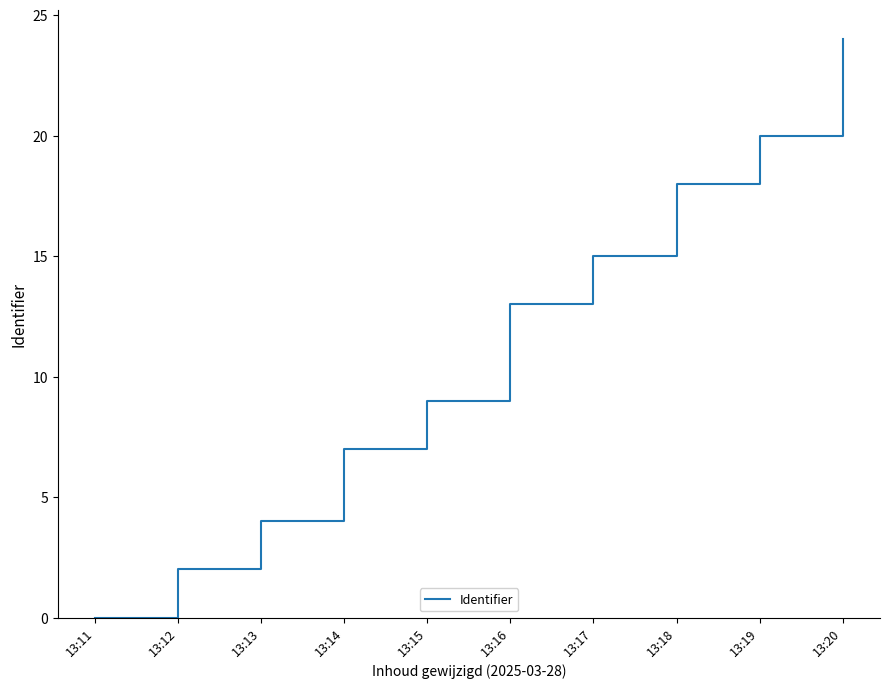

Reading right to left, extract all data points from this chart.

13:20=24	13:19=20	13:18=18	13:17=15	13:16=13	13:15=9	13:14=7	13:13=4	13:12=2	13:11=0